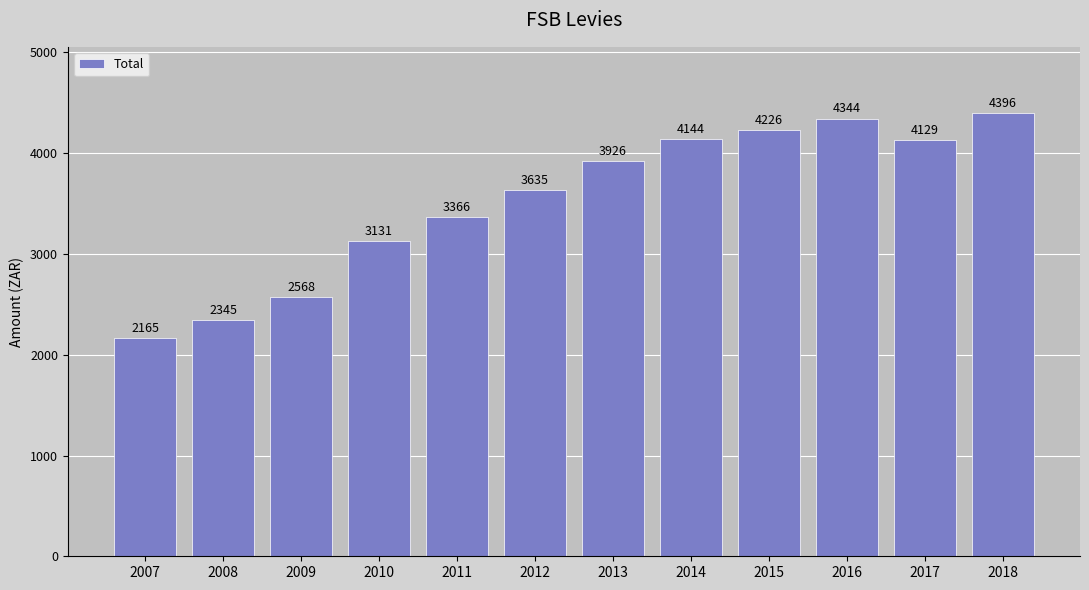

What is the minimum value shown in the chart?

2165